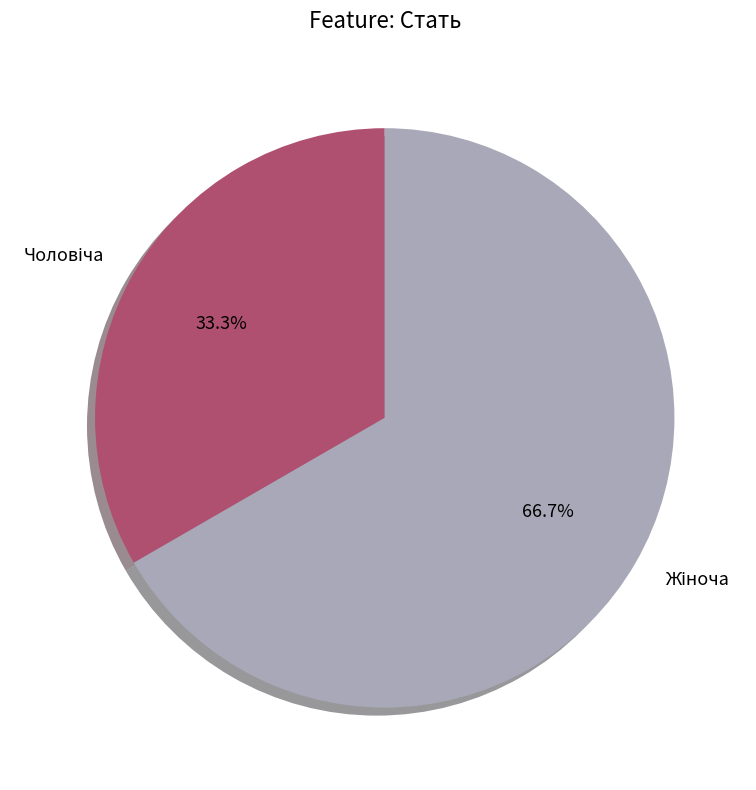

Is there any slice that represents more than half of the pie?

Yes